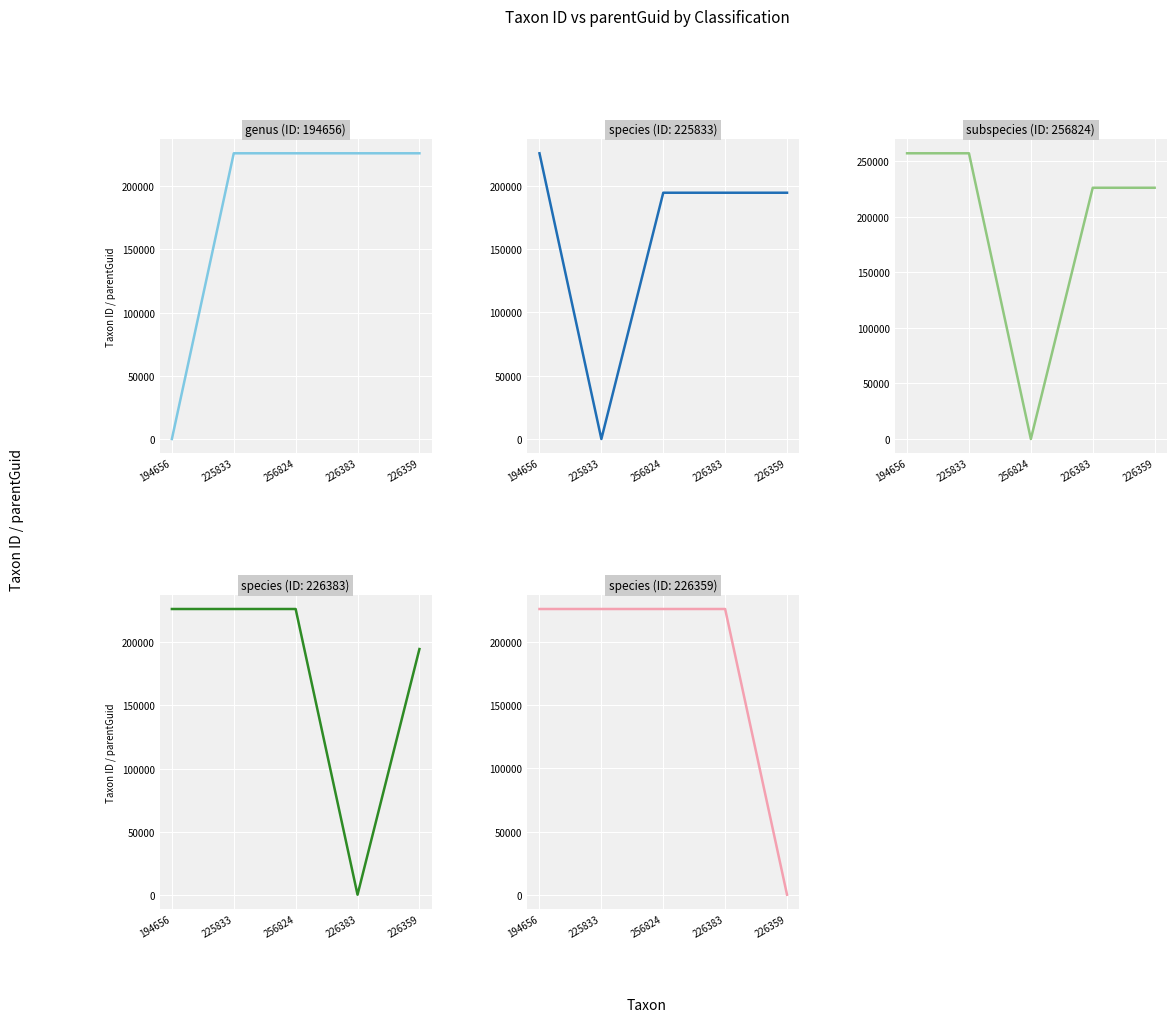

Which category has the lowest value across all series?

194656